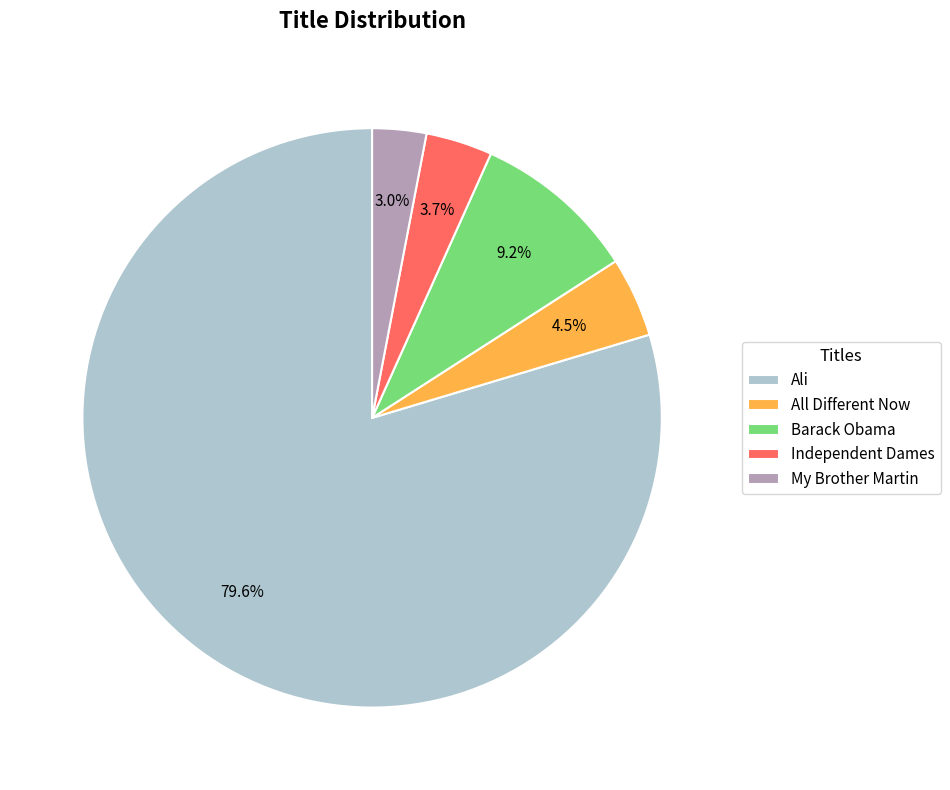

Which slice represents more than half of the pie?

Ali